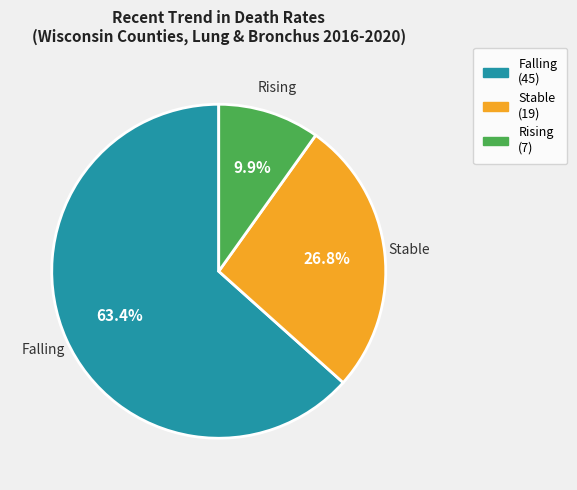

How many segments does this pie chart have?

3